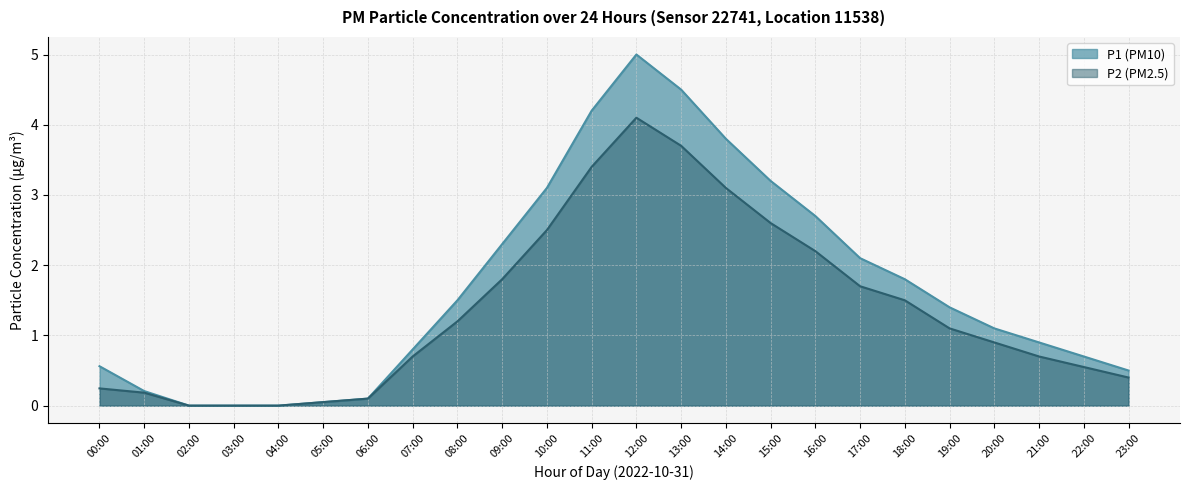

What is the maximum value shown in the chart?

5.0